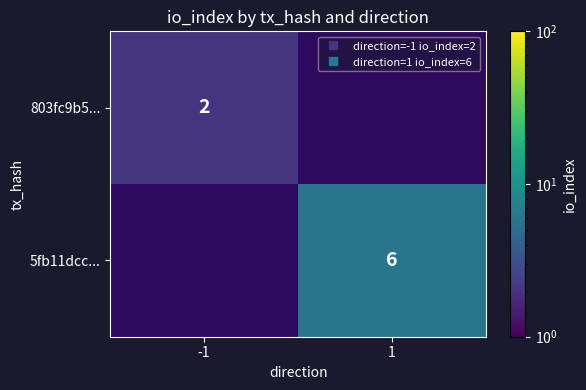

Is it true that 803fc9b5... equals 1.1 at -1?

False